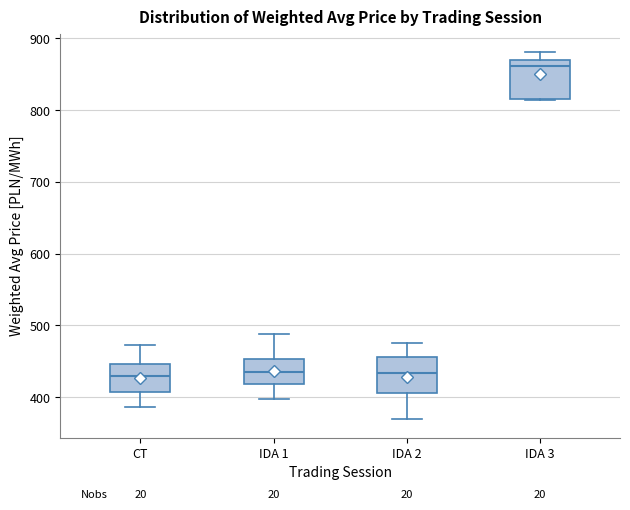

Reading left to right, read every box against the y-axis: the position of its median line, the range the box covers, and the ends of its whiskers. The values are not printed on the chart, so give them approximately, as read against the axis.

CT: median 430, box 410 to 450, whiskers 390 to 470
IDA 1: median 440, box 420 to 450, whiskers 400 to 490
IDA 2: median 430, box 410 to 460, whiskers 370 to 480
IDA 3: median 860, box 820 to 870, whiskers 810 to 880